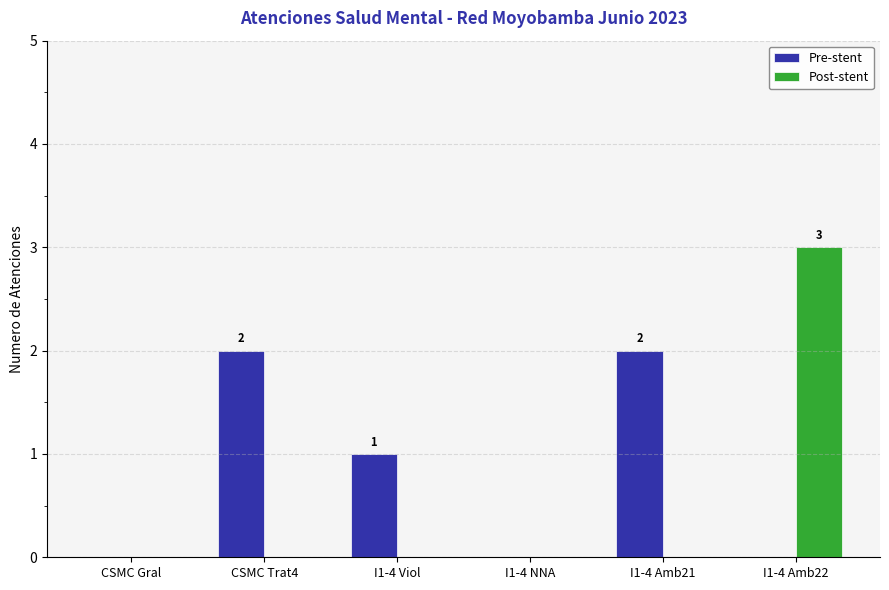

What is the sum of all Pre-stent values?

5